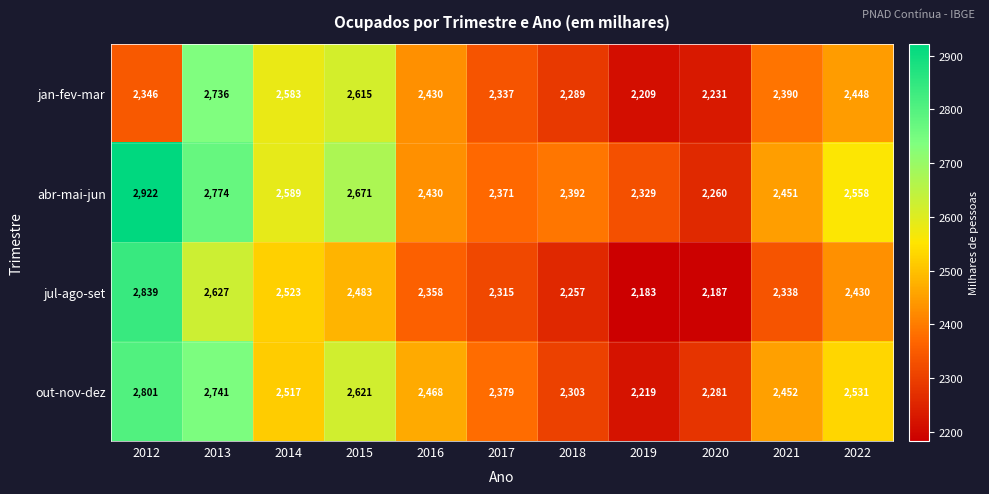

True or false: jul-ago-set has a value of 2839 at 2012.

True